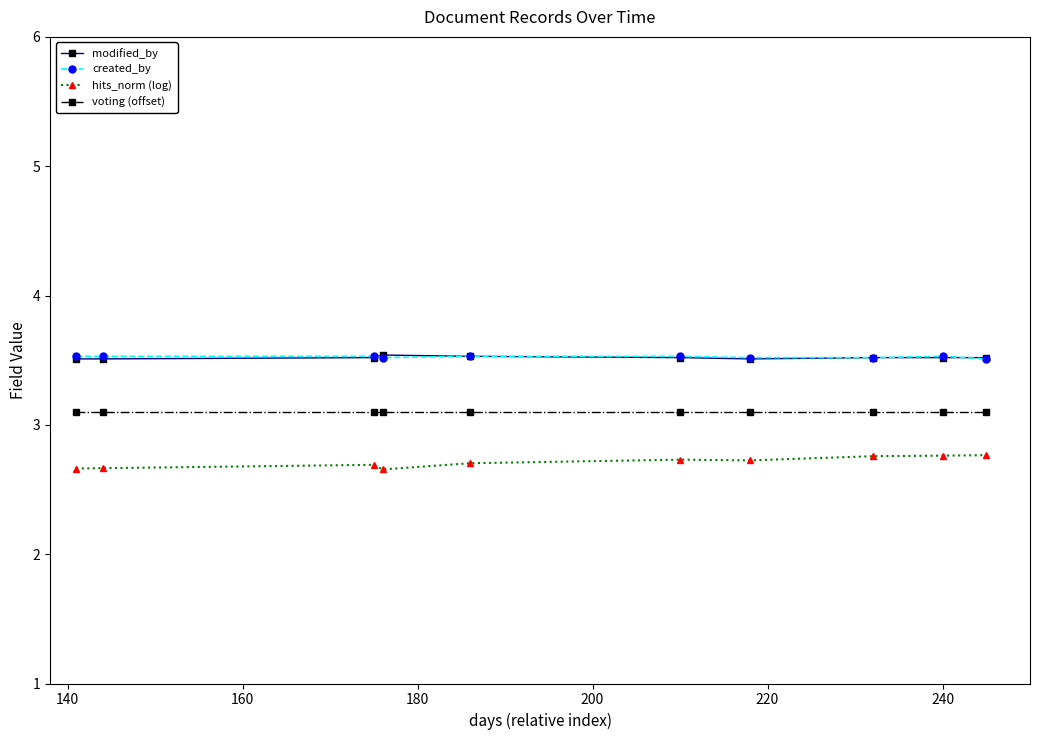

Reading right to left, extract all data points from this chart.

modified_by: 3.5	3.5	3.5	3.5	3.5	3.5	3.5	3.5	3.5	3.5
created_by: 3.5	3.5	3.5	3.5	3.5	3.5	3.5	3.5	3.5	3.5
hits_norm (log): 2.8	2.8	2.8	2.7	2.7	2.7	2.7	2.7	2.7	2.7
voting (offset): 3.1	3.1	3.1	3.1	3.1	3.1	3.1	3.1	3.1	3.1